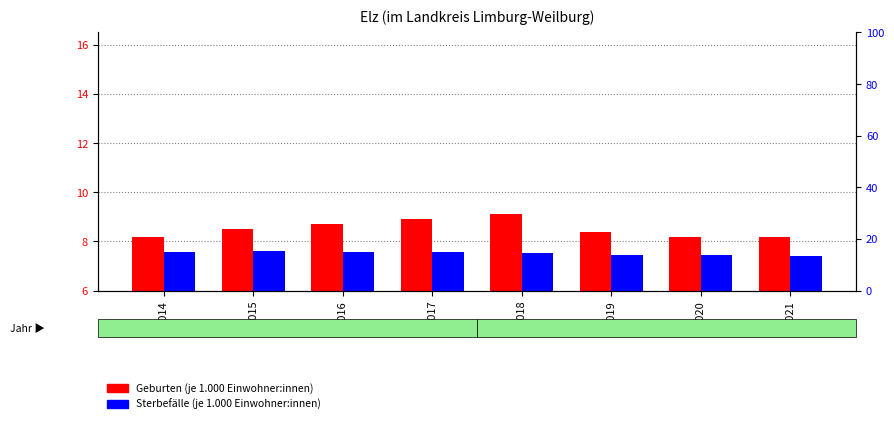

At 2019, list the series in order from smallest to largest.

Geburten (je 1.000 Einwohner), Sterbefälle (je 1.000 Einwohner)